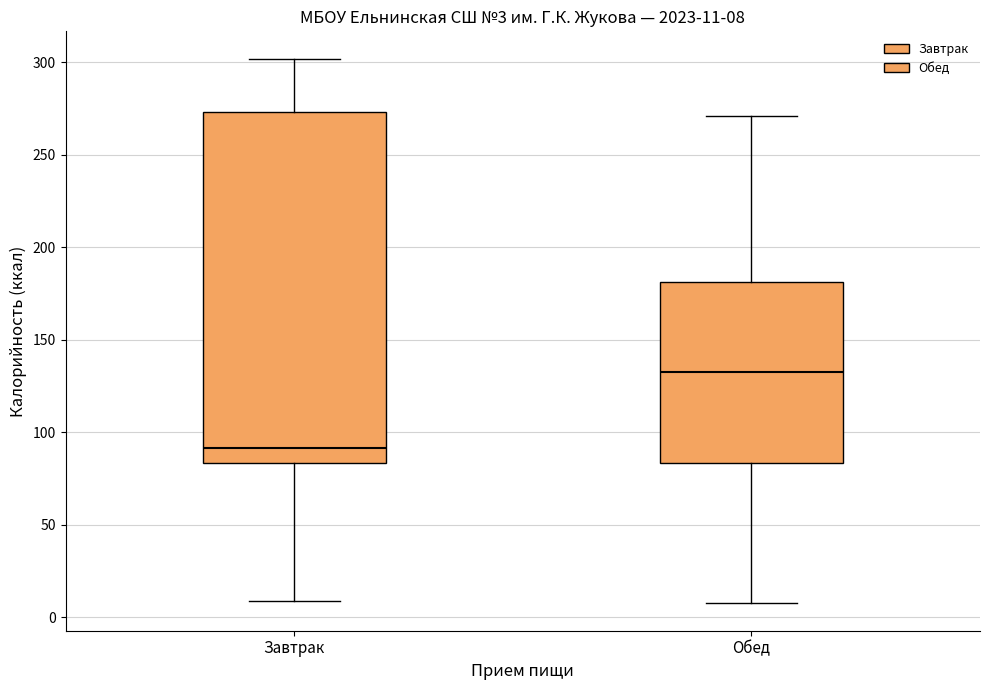

Which box is the tallest, from its lower edge to its upper edge?

Завтрак